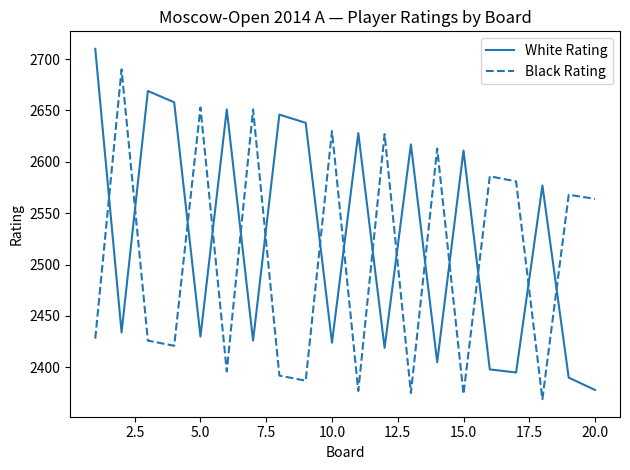

True or false: White Rating and Black Rating cross at least once.

True